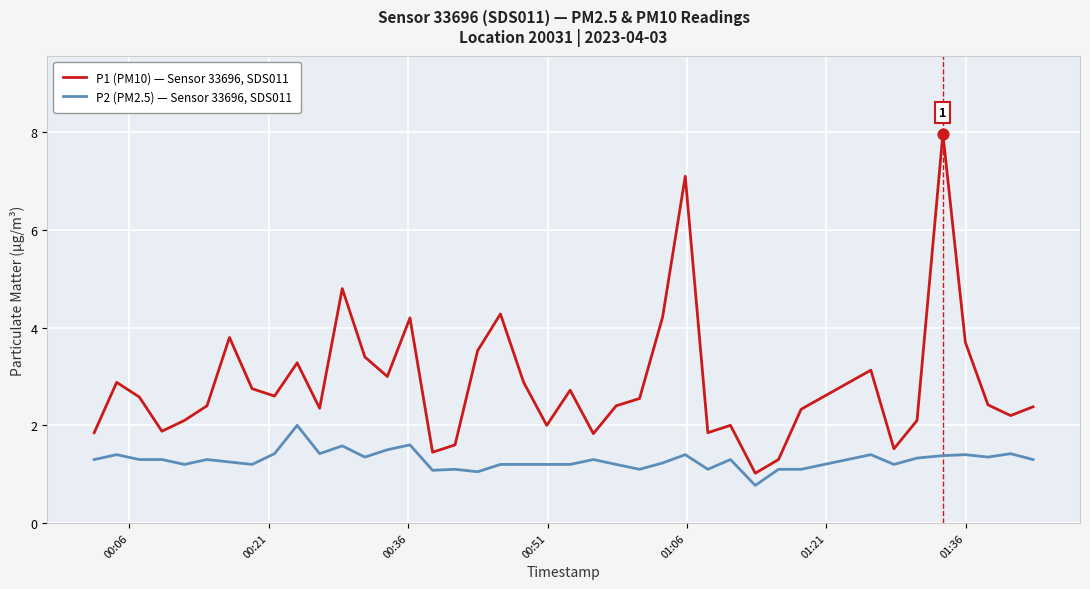

True or false: P2 (PM2.5) — Sensor 33696, SDS011 and P1 (PM10) — Sensor 33696, SDS011 intersect in this chart.

False